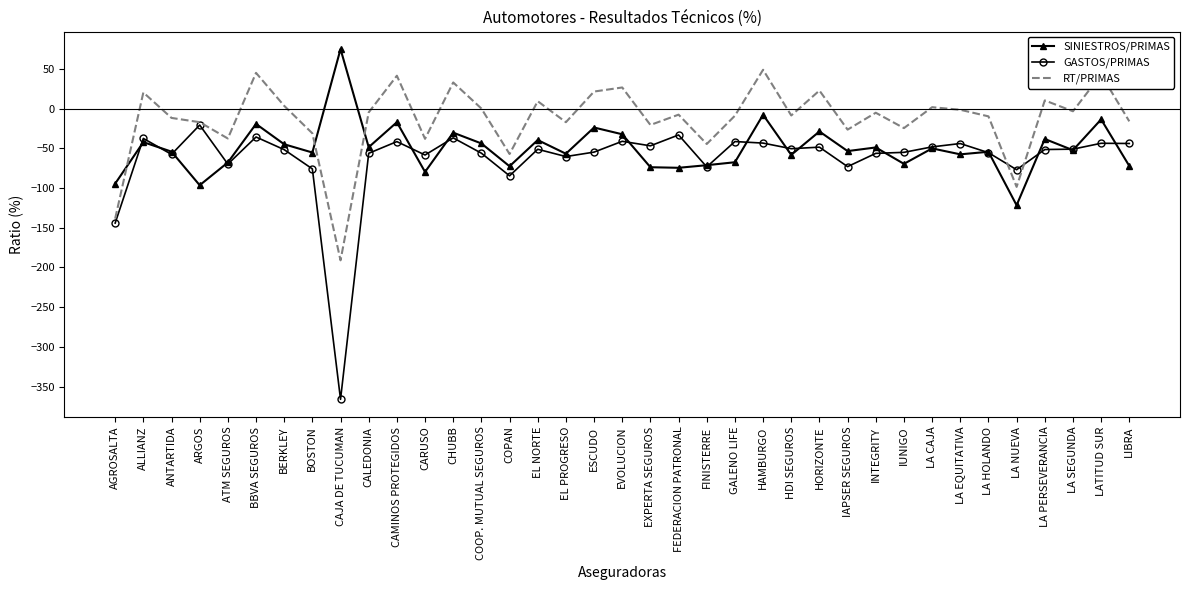

What position from the right is ALLIANZ?

36